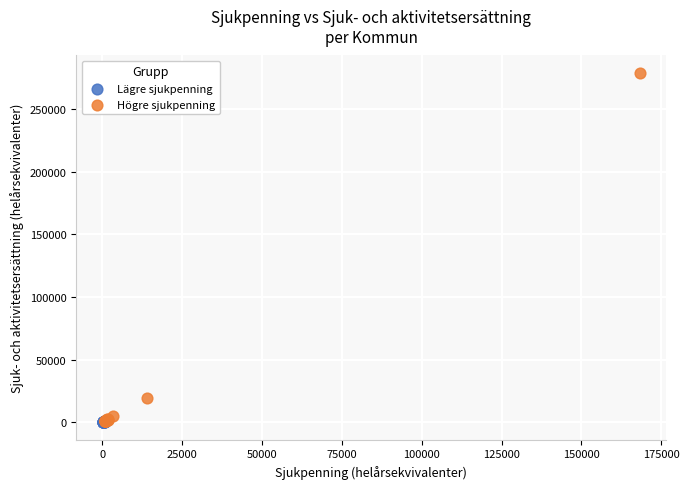

Which series contains the highest Y value?

Högre sjukpenning